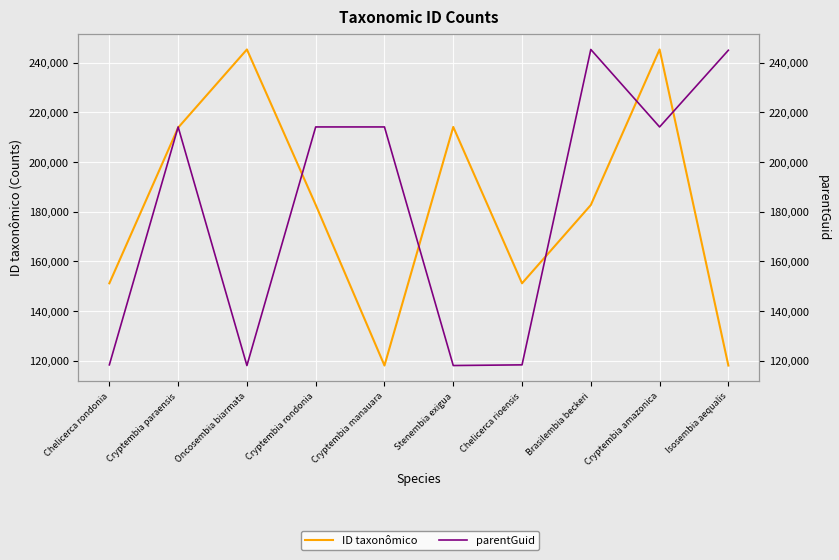

Which series has the largest total across all categories?

ID taxonômico